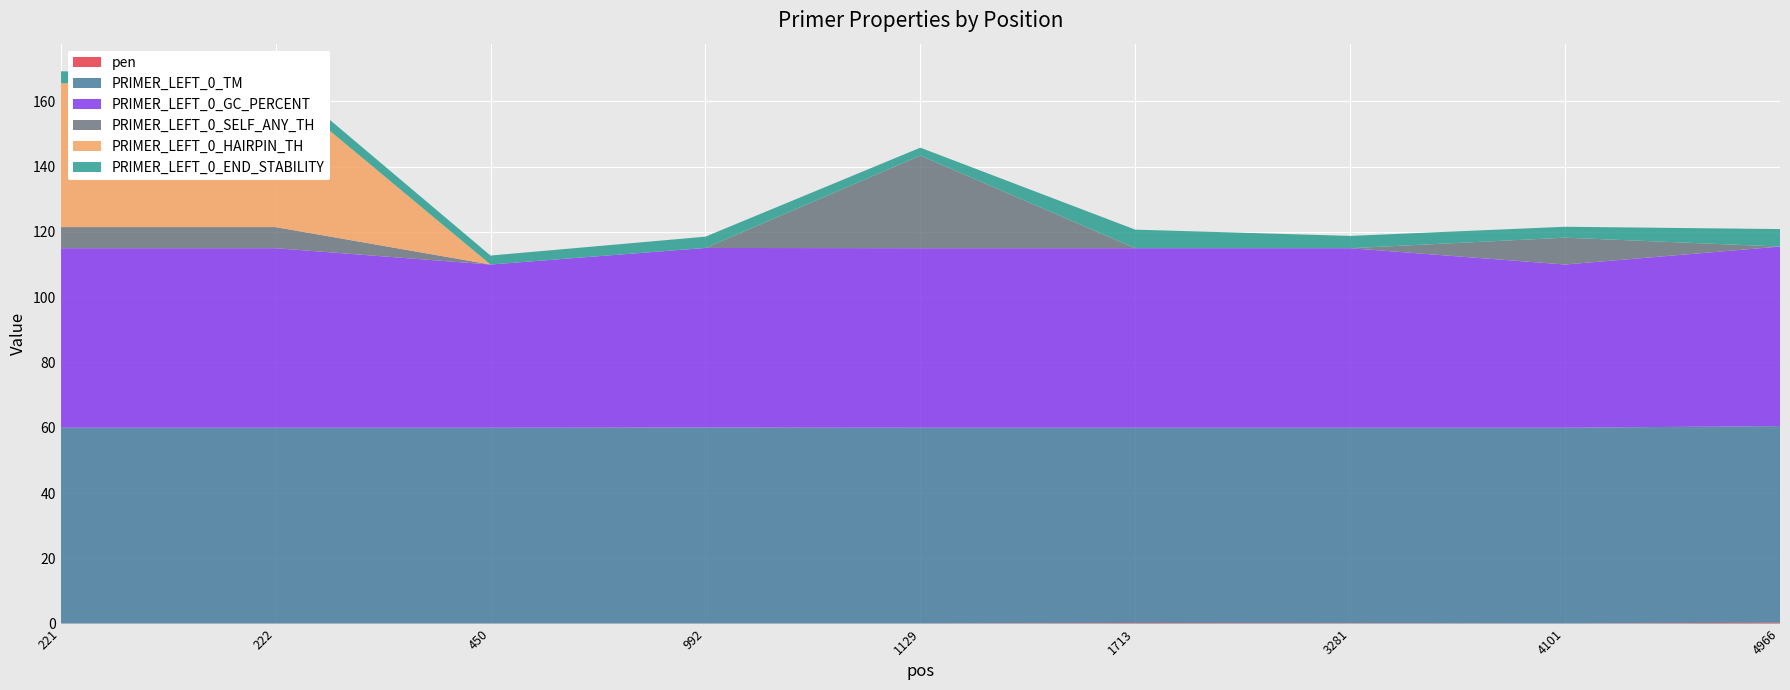

Reading left to right, transcribe all the data shown in this chart.

pen: 0.0	0.0	0.0	0.0	0.0	0.2	0.1	0.0	0.3
PRIMER_LEFT_0_TM: 60.0	60.0	60.0	60.0	60.0	59.8	59.9	60.0	60.3
PRIMER_LEFT_0_GC_PERCENT: 55.0	55.0	50.0	55.0	55.0	55.0	55.0	50.0	55.0
PRIMER_LEFT_0_SELF_ANY_TH: 6.5	6.5	0.0	0.0	28.4	0.0	0.0	8.2	0.0
PRIMER_LEFT_0_HAIRPIN_TH: 44.1	43.3	0.0	0.0	0.0	0.0	0.0	0.0	0.0
PRIMER_LEFT_0_END_STABILITY: 3.7	3.5	2.8	3.5	2.4	5.7	3.8	3.3	5.4